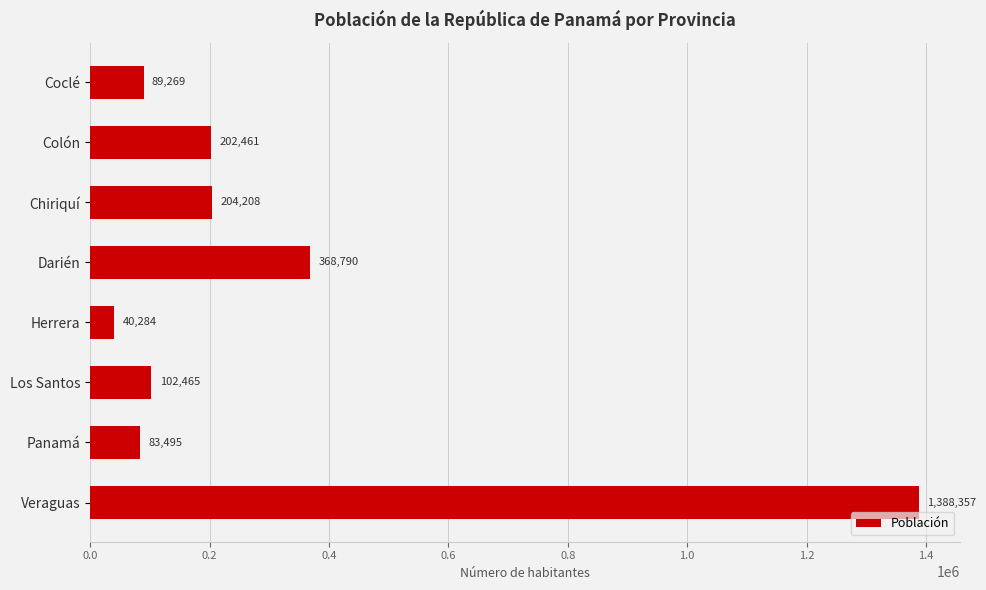

What is the value of the 8th bar from the top?

1388357